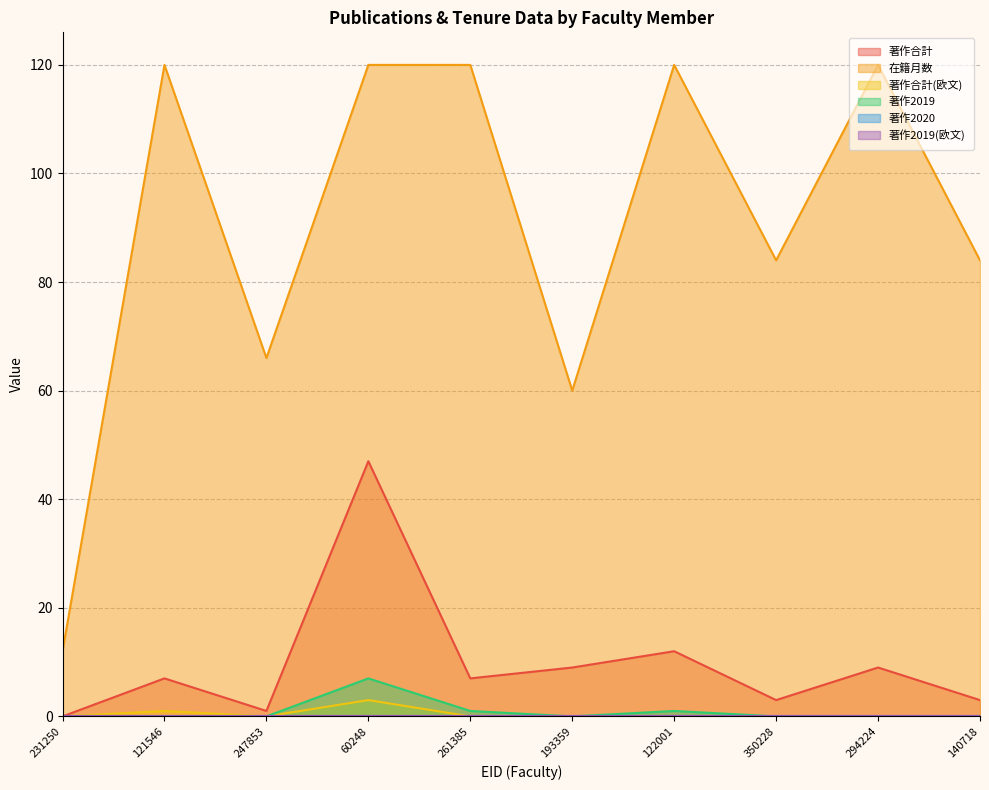

Is it true that 著作2019 equals -3 at 193359?

False